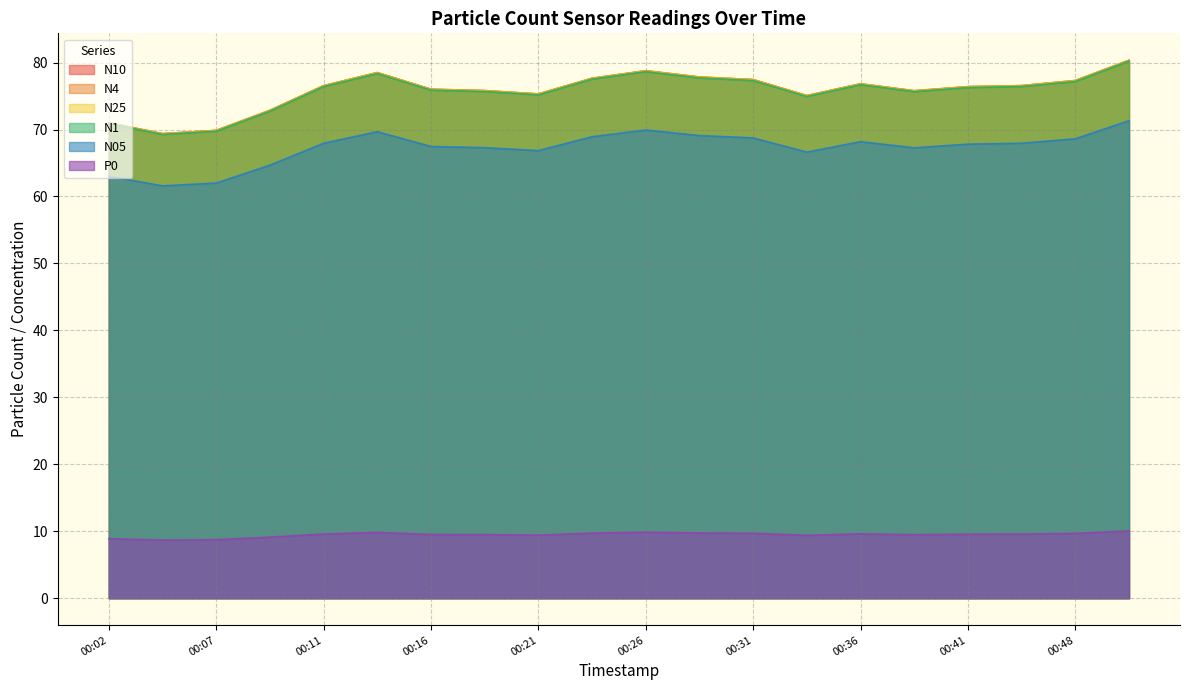

True or false: N4 has a value of 75.8 at 00:19.

True